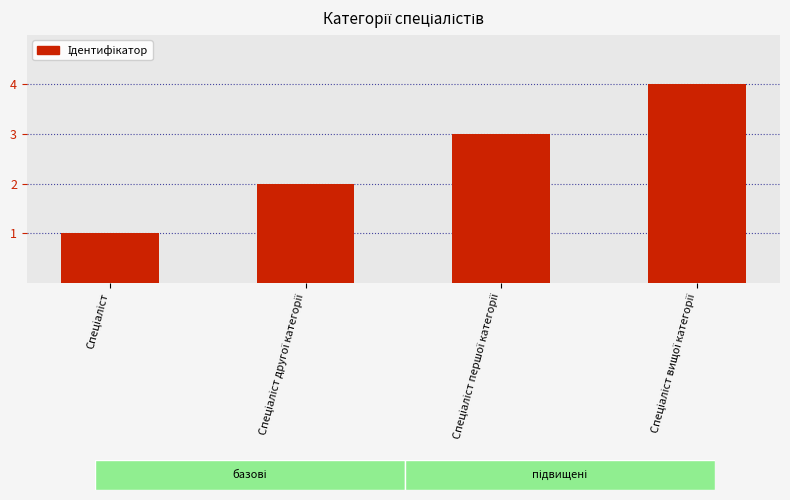

What is the greatest value displayed?

4